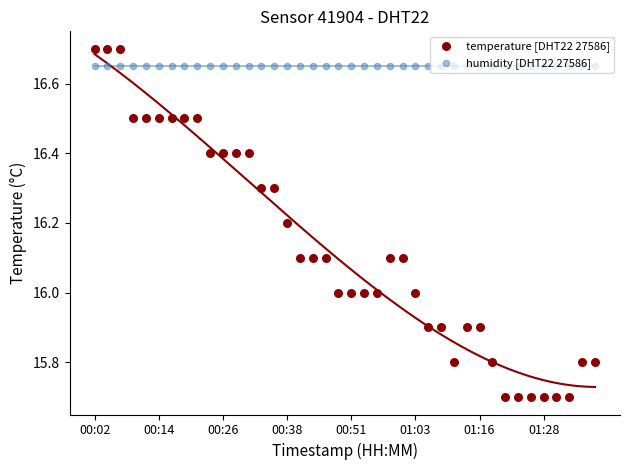

At how many categories does at least one series exceed 16?

40